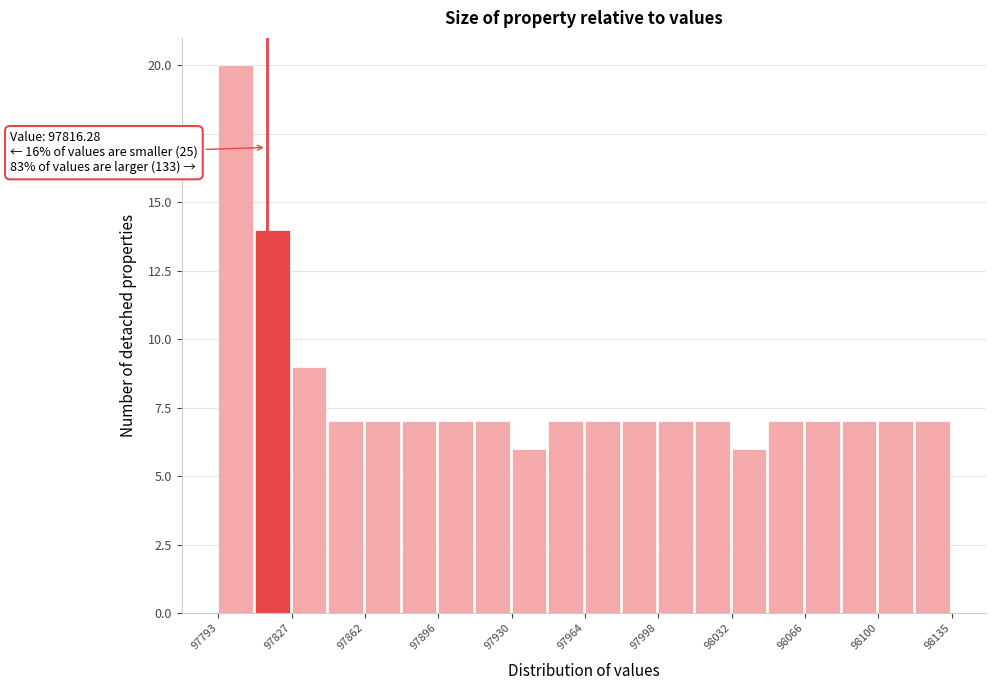

Around what value on the x-axis is the tallest bar? Give the approximate position of its centre, as read against the axis.

97800